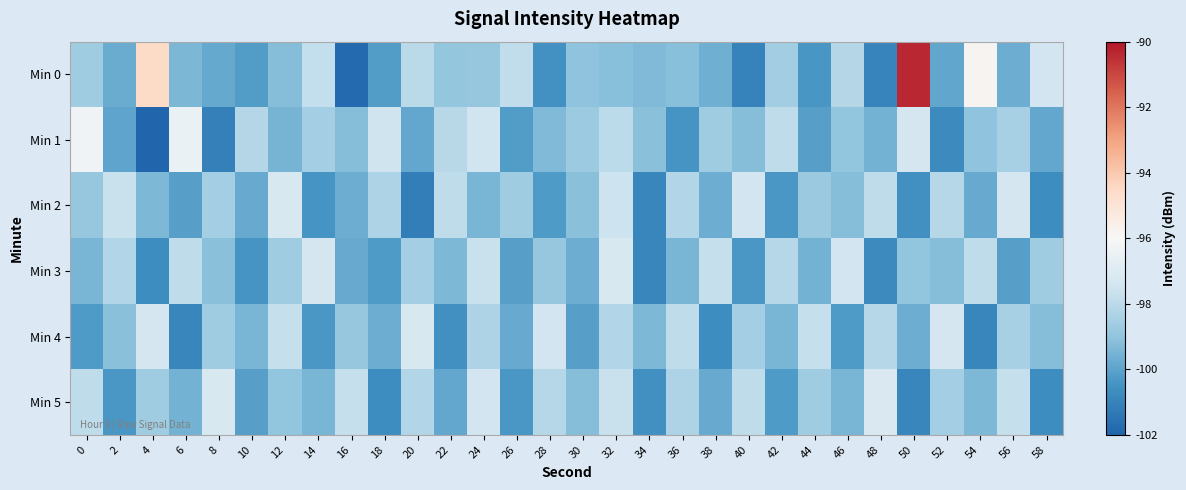

Which series has the largest total across all categories?

Min 0